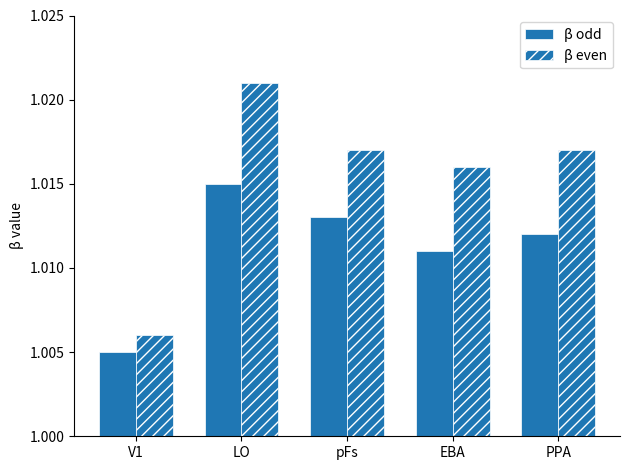

What is the sum of the β even values at EBA and V1?

2.0